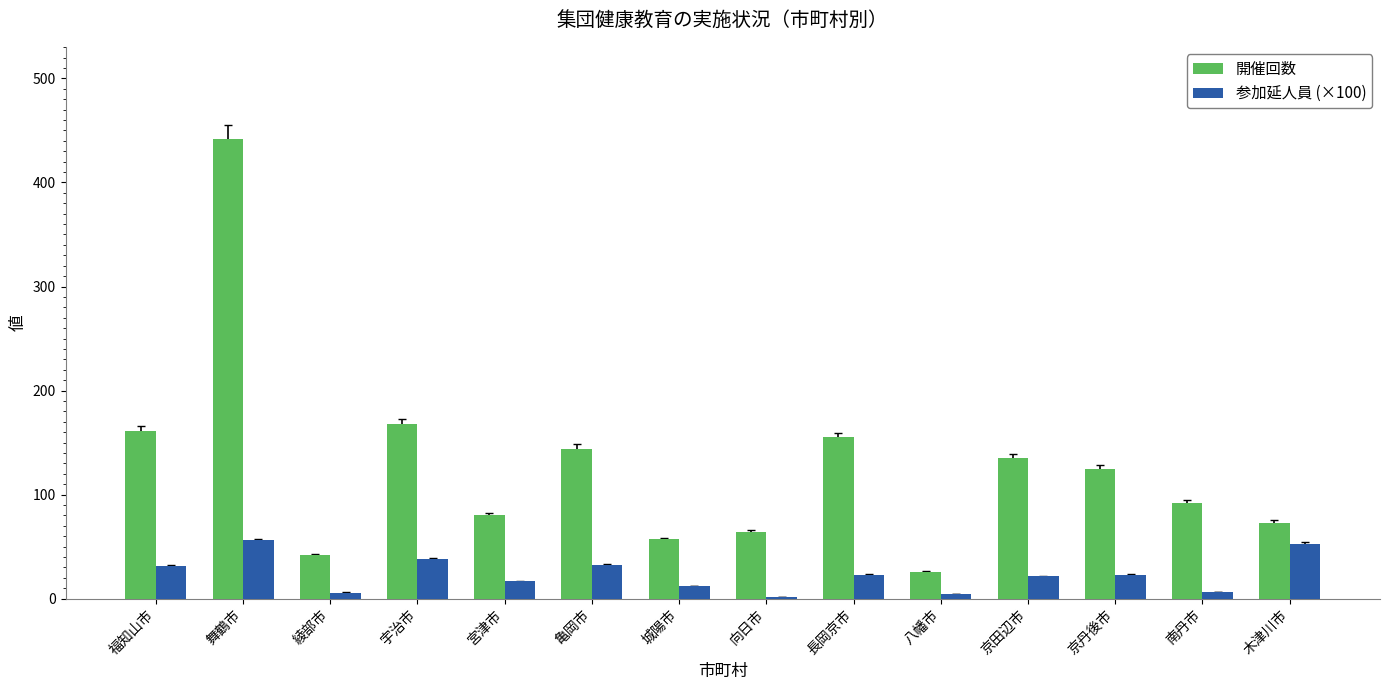

What is the greatest value displayed?

442.0